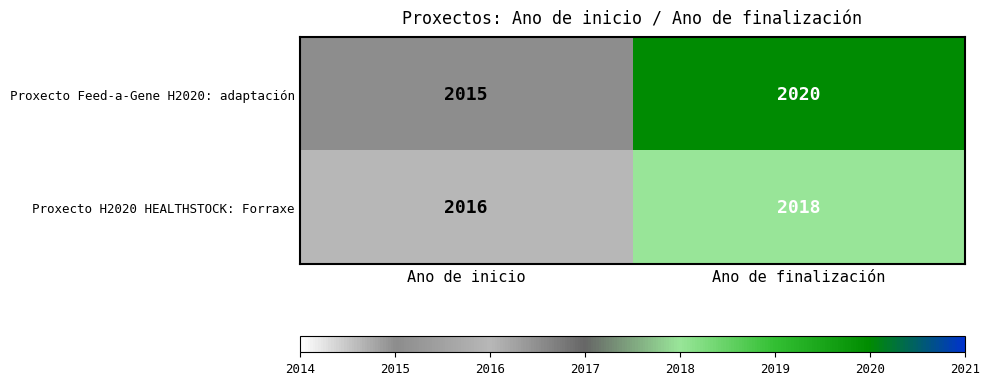

Between Ano de inicio and Ano de finalización, which series saw the biggest shift?

Proxecto Feed-a-Gene H2020: adaptación